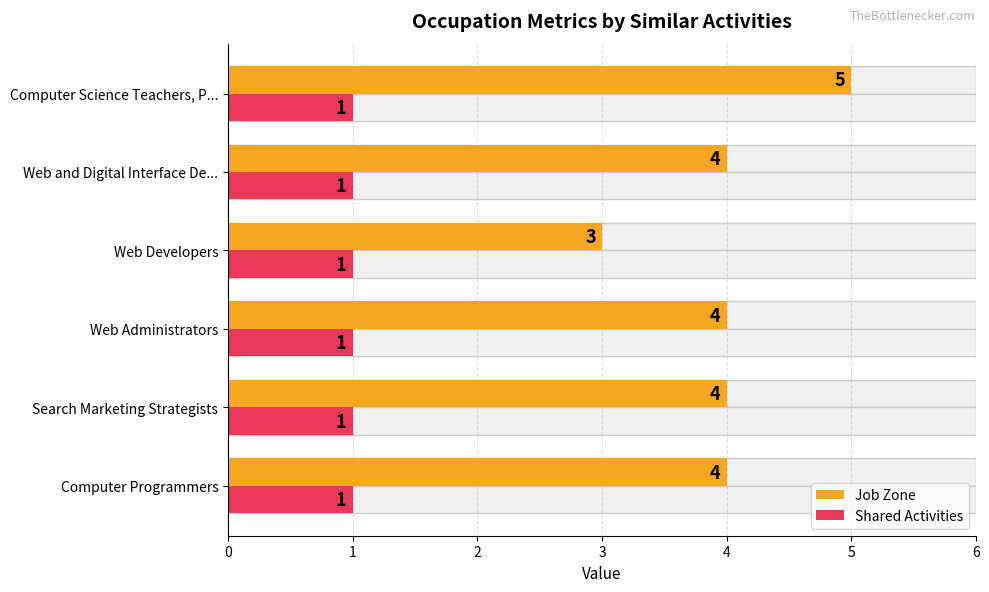

What is the greatest value displayed?

5.0